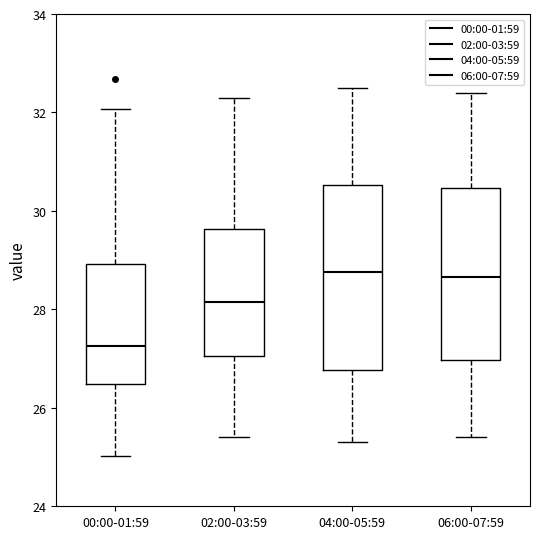

Where does the lower whisker of the box for 06:00-07:59 end on the y-axis? The values are not printed on the chart, so give them approximately, as read against the axis.

25.4